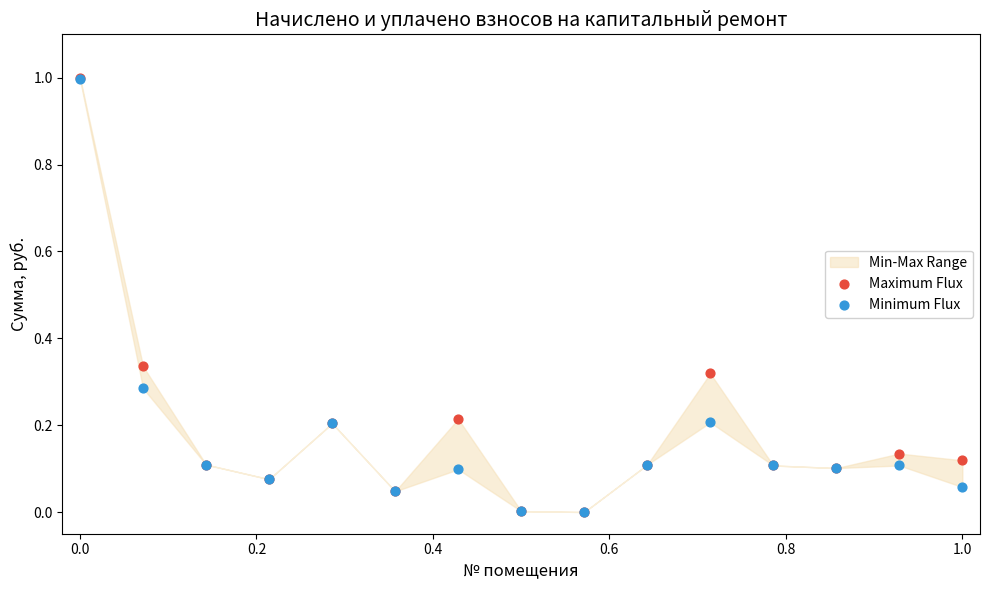

Which series contains the lowest Y value?

Maximum Flux